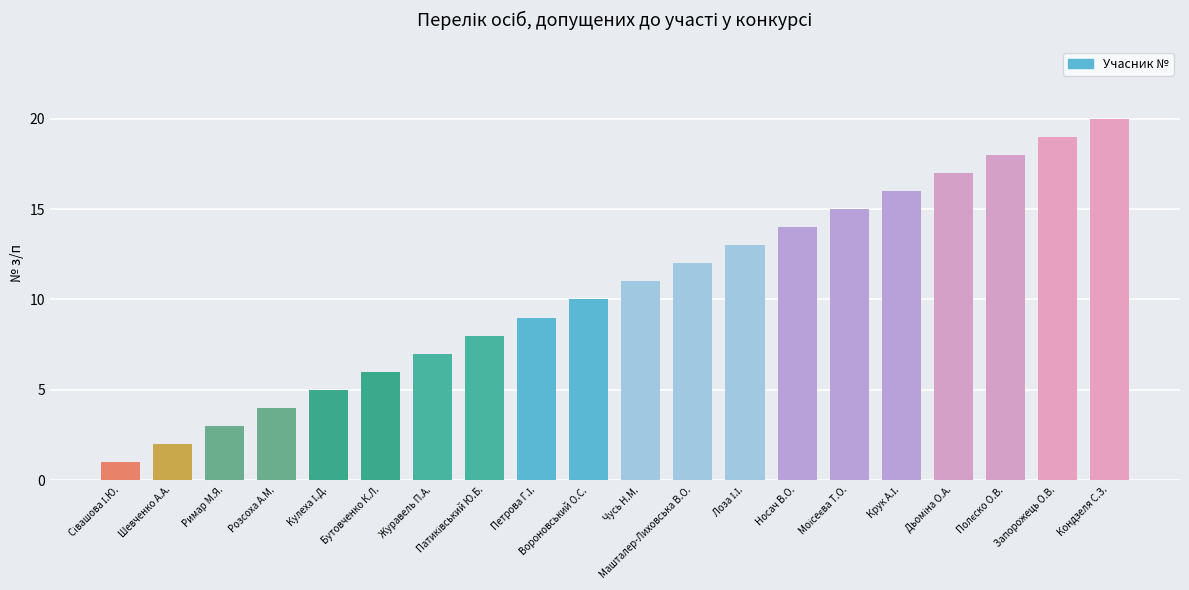

The value at Бутовченко К.Л. is 4. True or false?

False